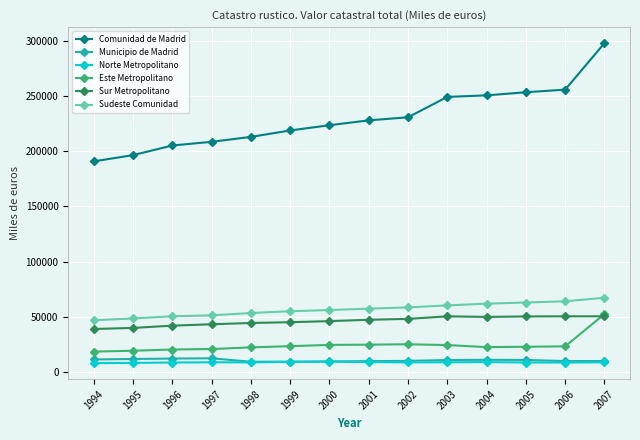

What is the minimum value shown in the chart?

7841.5